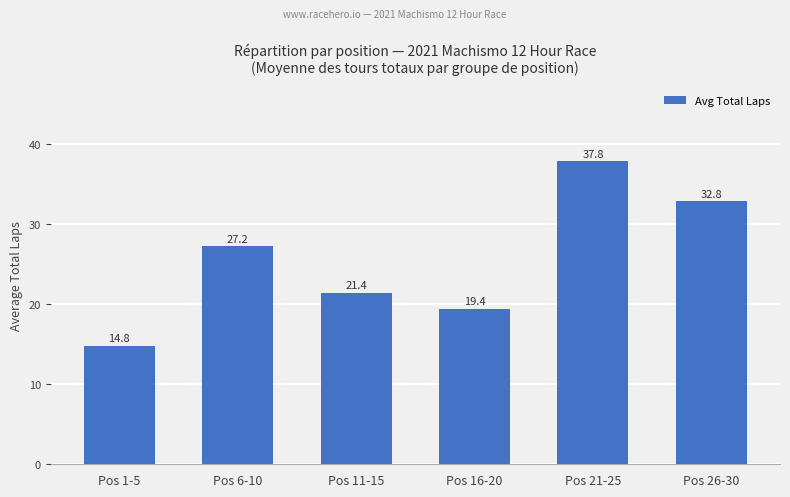

What is the change in value from Pos 1-5 to Pos 26-30?

+18.0